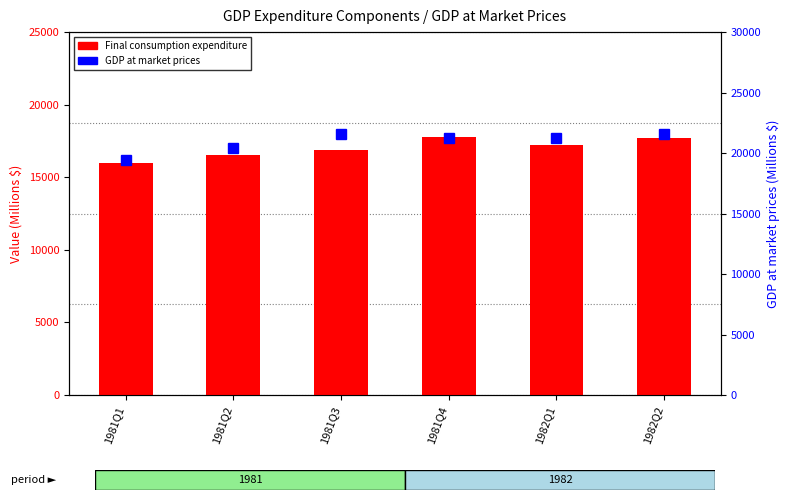

Rank the series by their average value, from highest to lowest.

GDP at market prices, Final consumption expenditure